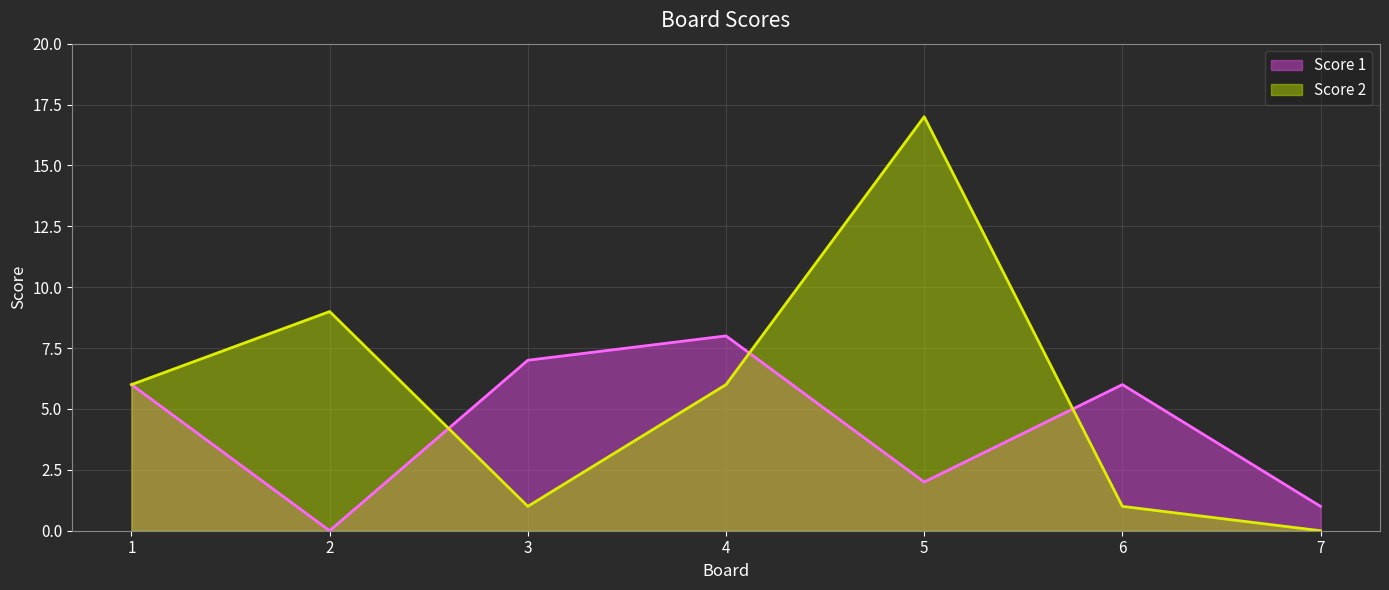

What is the value of the Score 1 point at the 5th from the left?

2